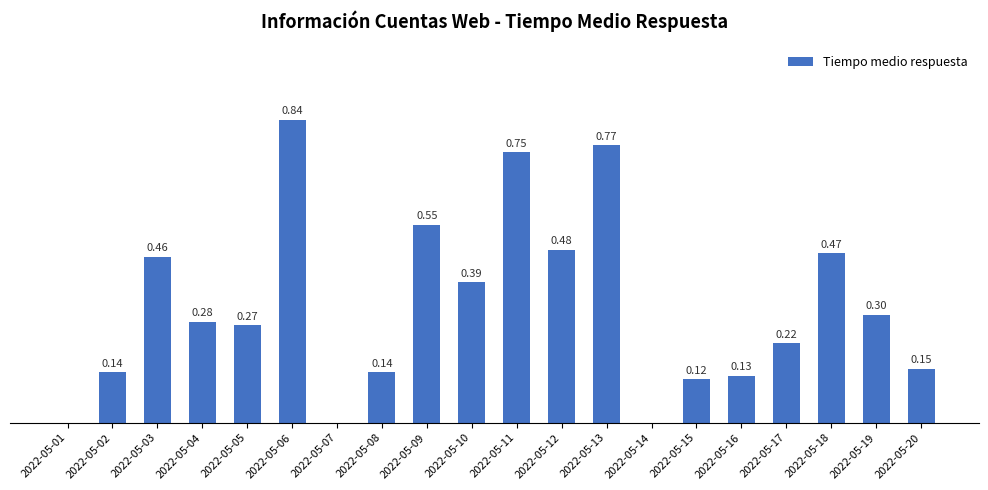

Between 2022-05-09 and 2022-05-14, which is larger?

2022-05-09